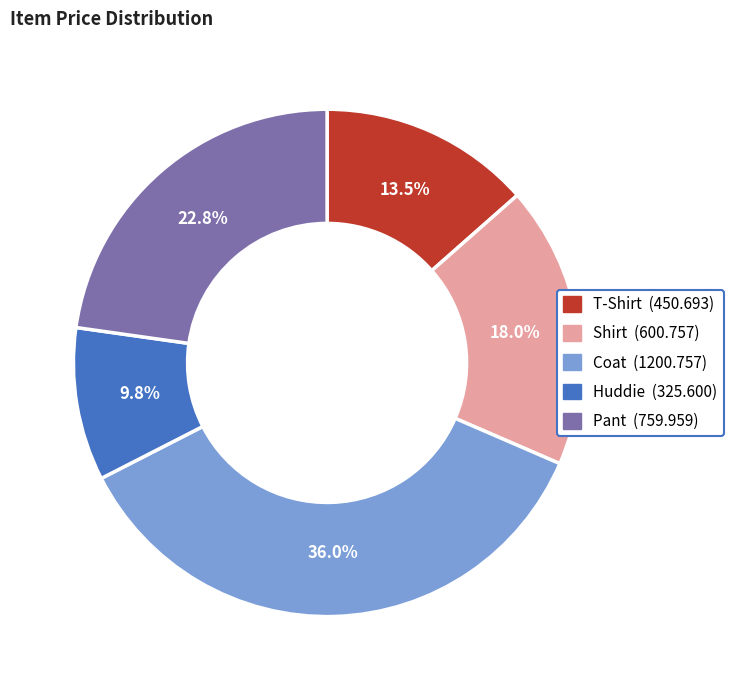

Does any single category account for the majority?

No